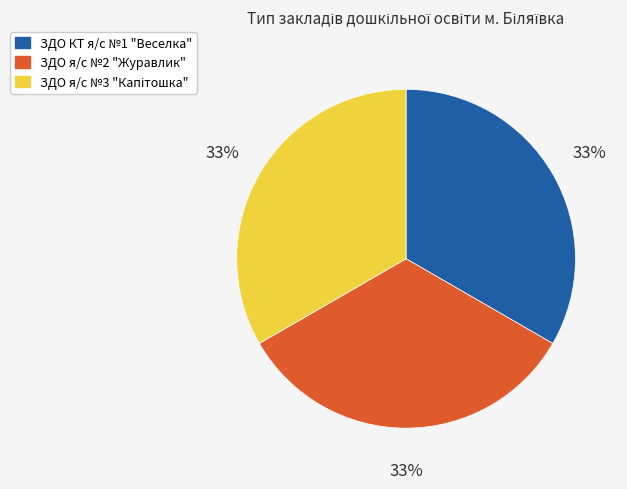

What is the ratio of the value at ЗДО я/с №2 "Журавлик" to the value at ЗДО КТ я/с №1 "Веселка"?

1.0